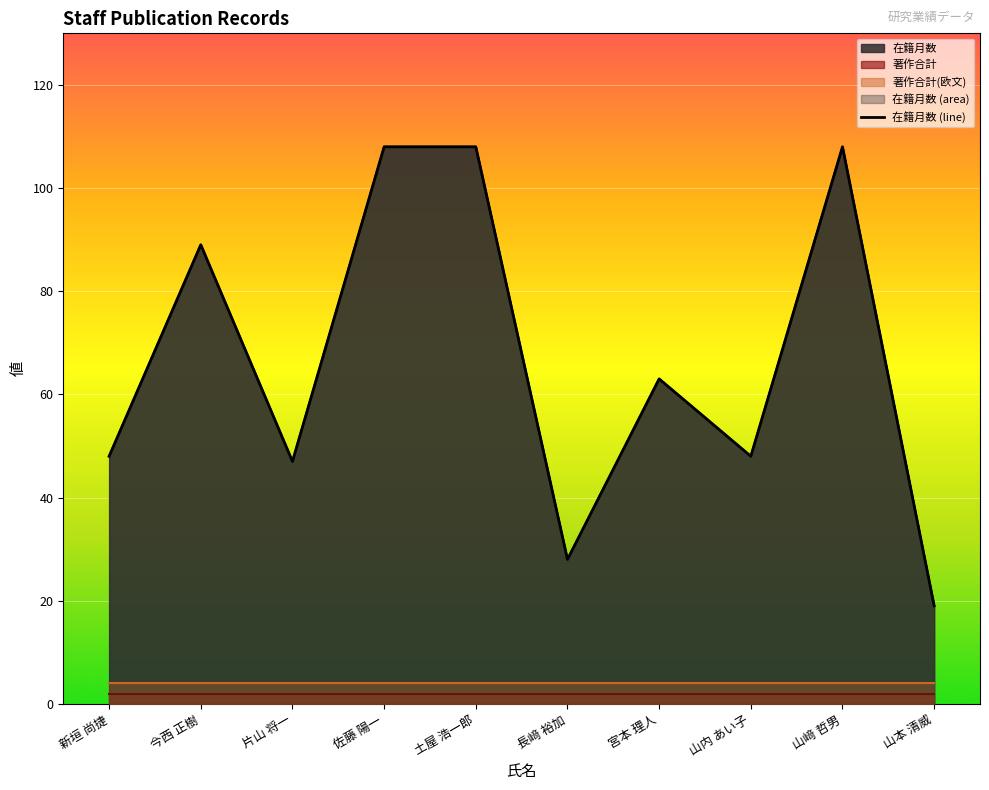

Reading right to left, transcribe all the data shown in this chart.

山本 清威=19	山﨑 哲男=108	山内 あい子=48	宮本 理人=63	長﨑 裕加=28	土屋 浩一郎=108	佐藤 陽一=108	片山 将一=47	今西 正樹=89	新垣 尚捷=48